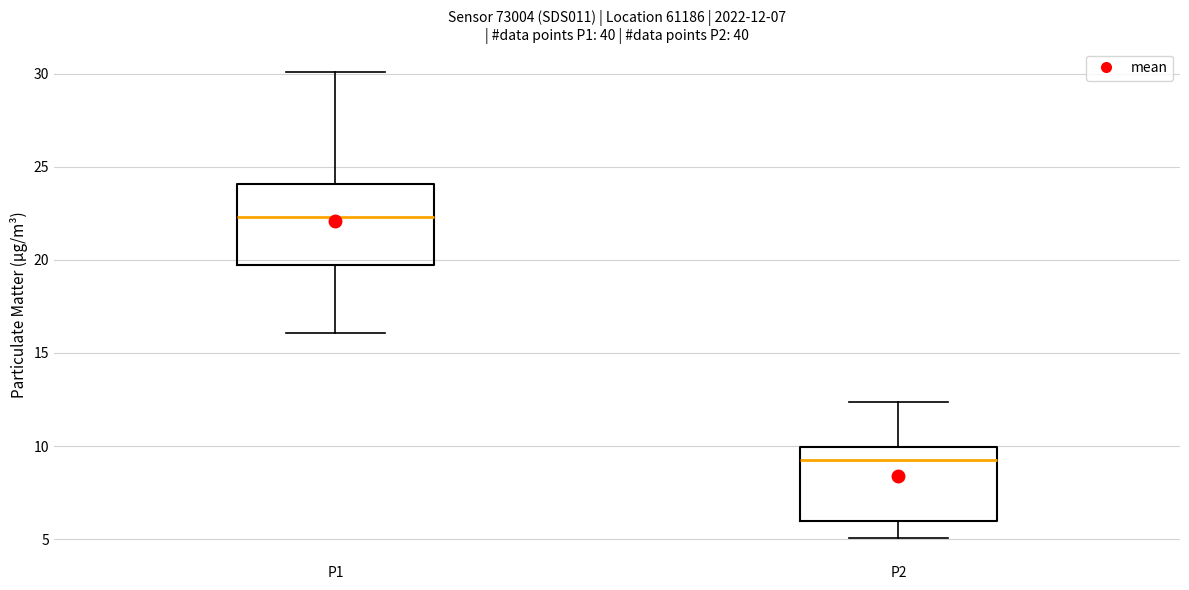

Which box has the lowest median line?

P2